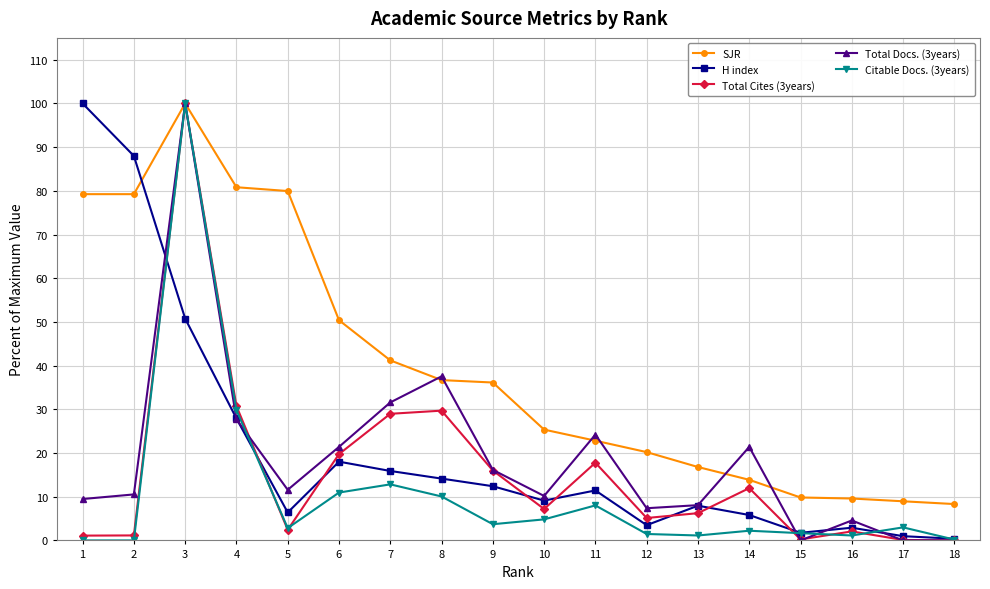

Where does the Citable Docs. (3years) series first go above 2?

3